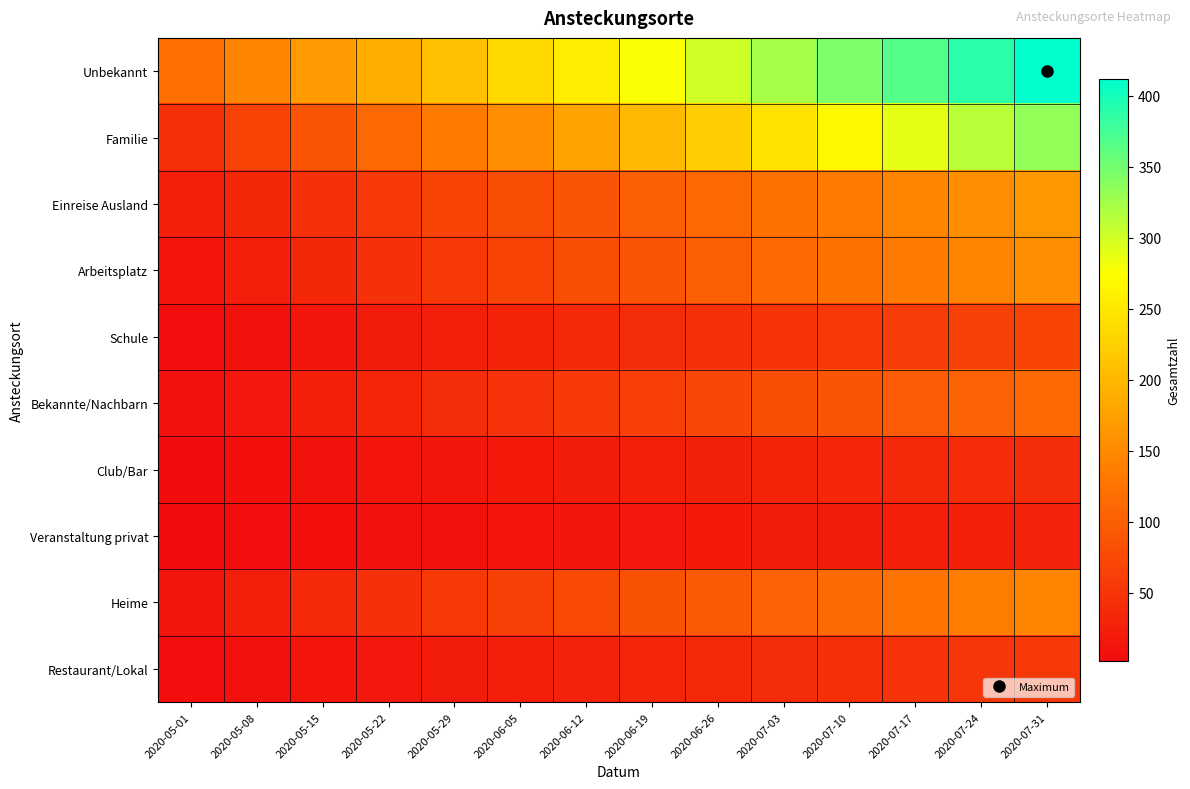

At which category is the sum across all series the highest?

2020-07-31